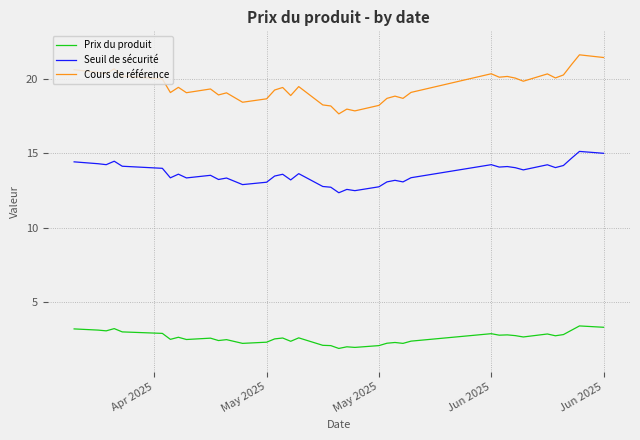

True or false: Cours de référence and Seuil de sécurité intersect in this chart.

False